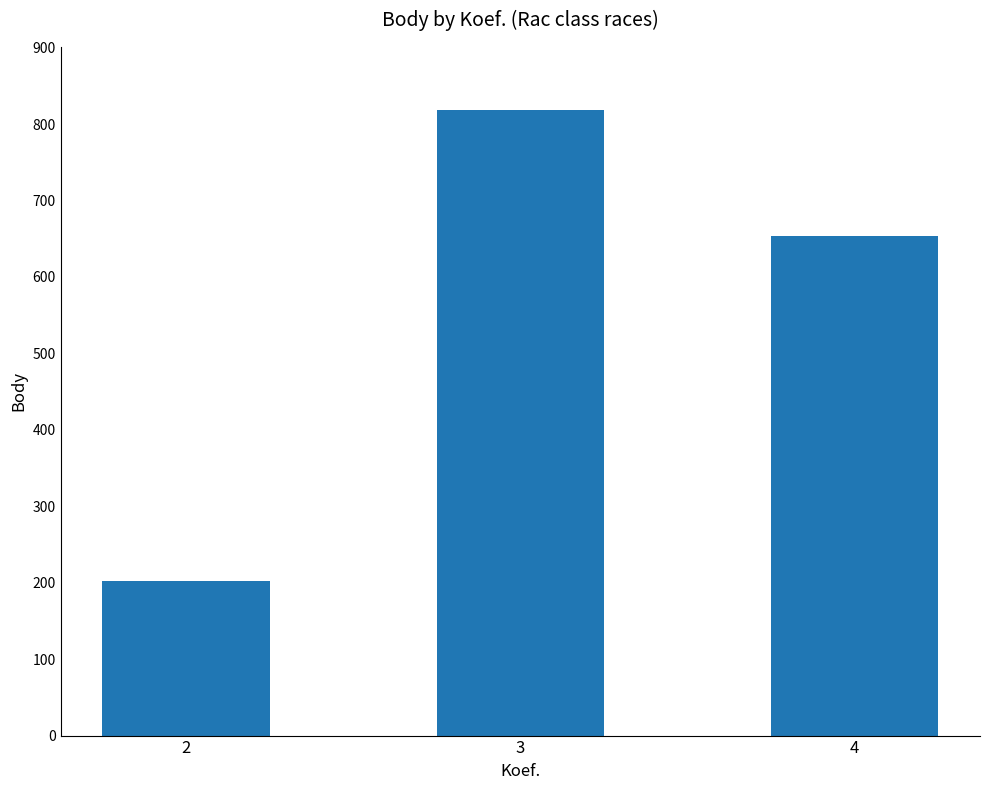

What is the change in value from 2 to 4?

+451